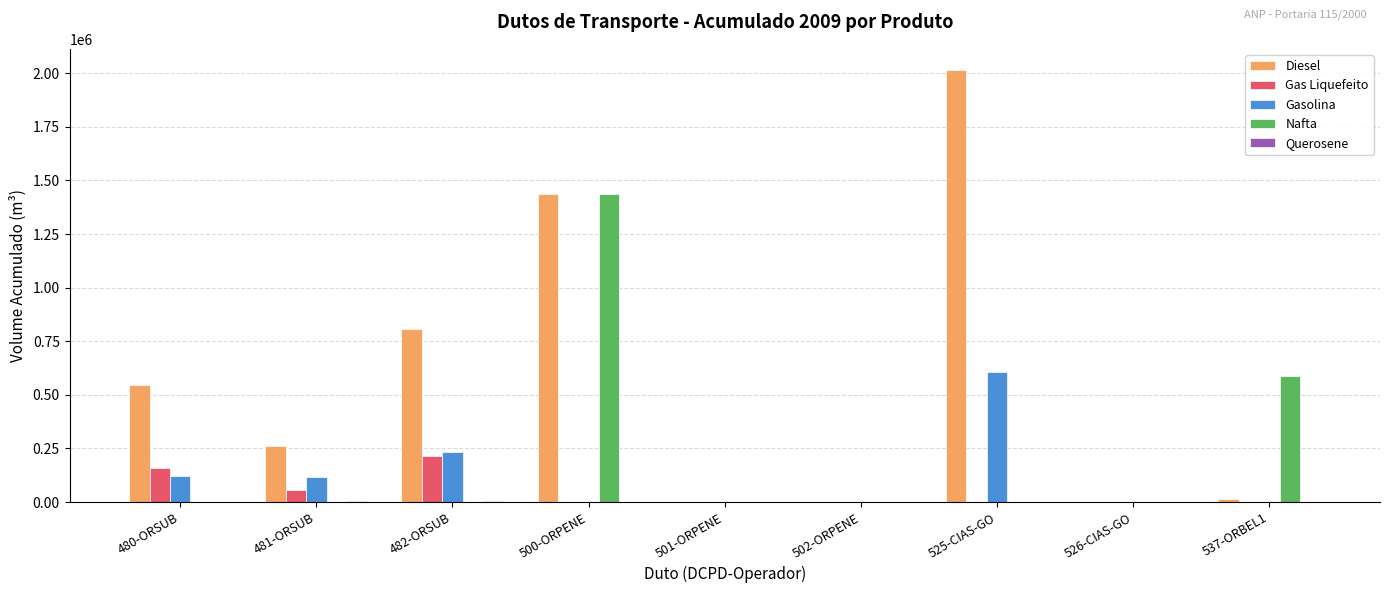

What is the sum of all Gas Liquefeito values?

427864